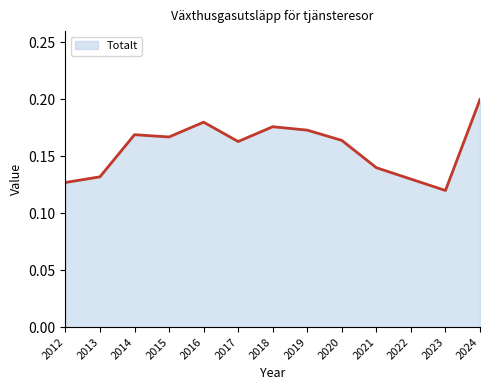

Between 2021 and 2017, which is larger?

2017